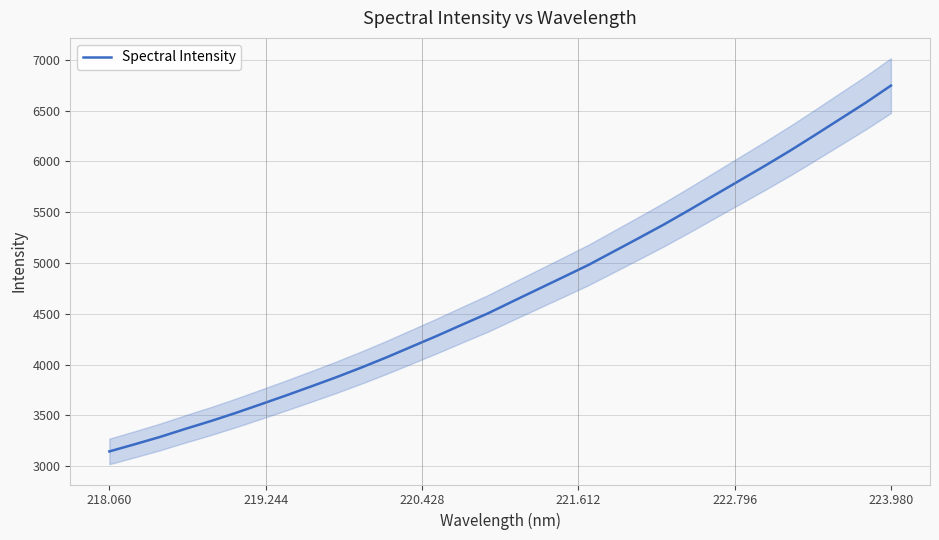

What is the minimum value for Spectral Intensity?

3145.2